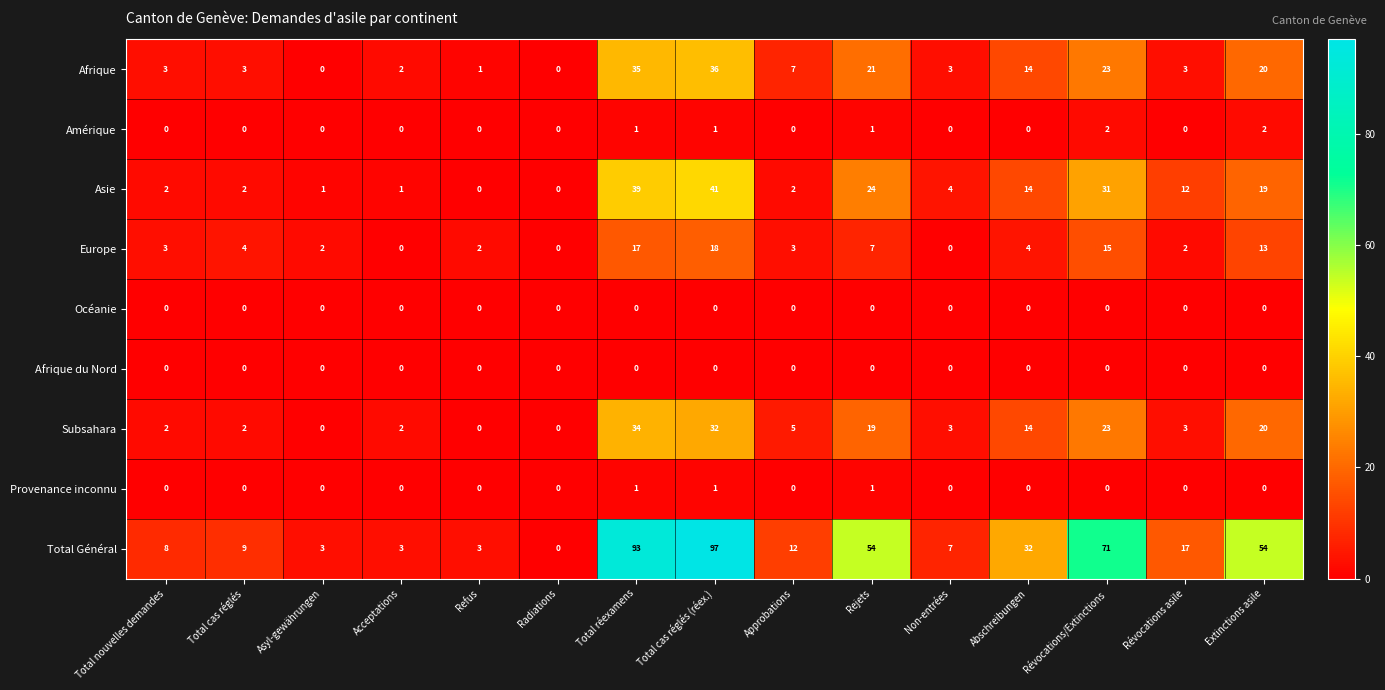

At how many categories does at least one series exceed 55?

3